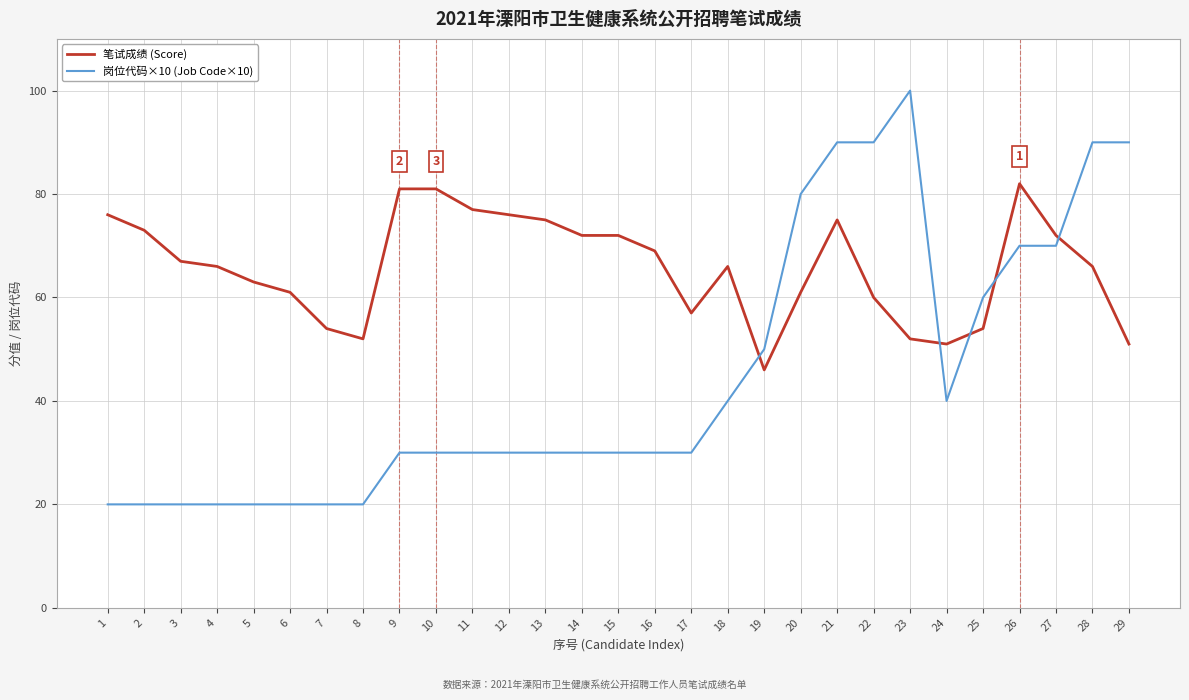

What is the smallest value displayed?

20